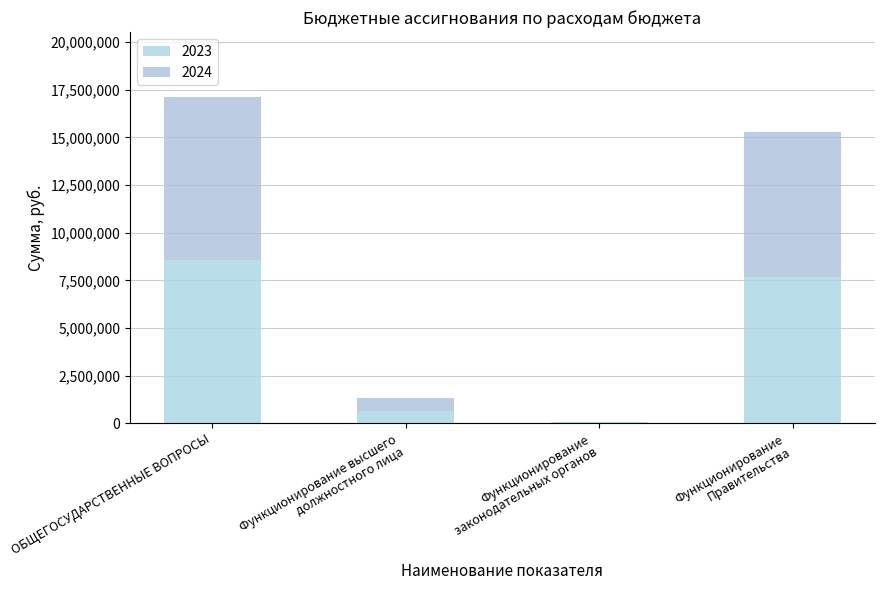

Are the bars horizontal?

No